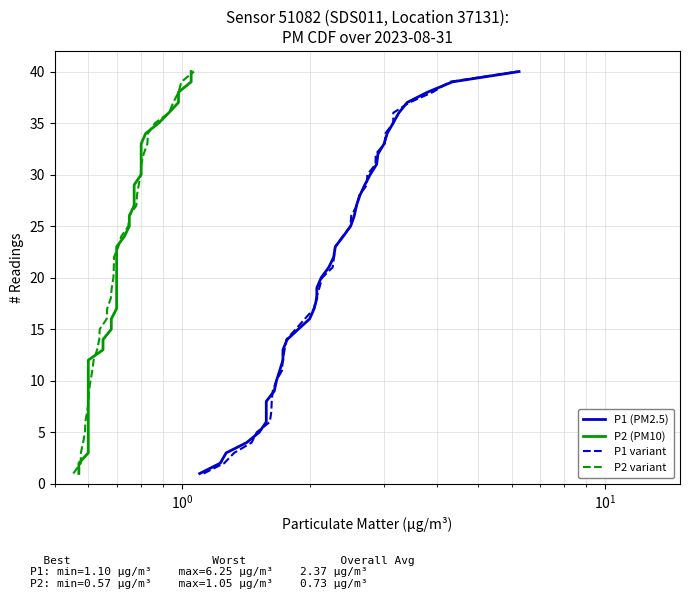

True or false: P2 variant has a value of 9 at 30.

False